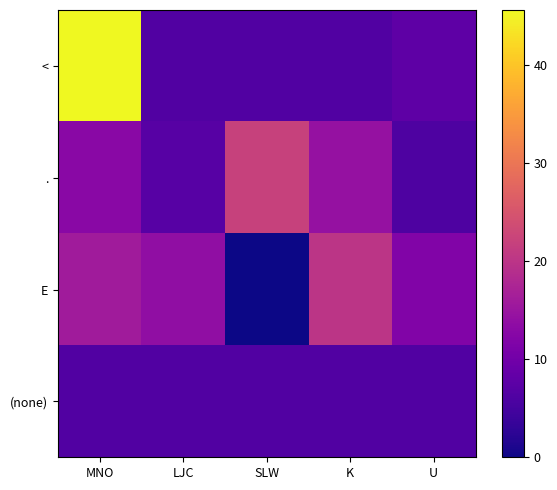

Which series has the largest range (max minus min)?

<